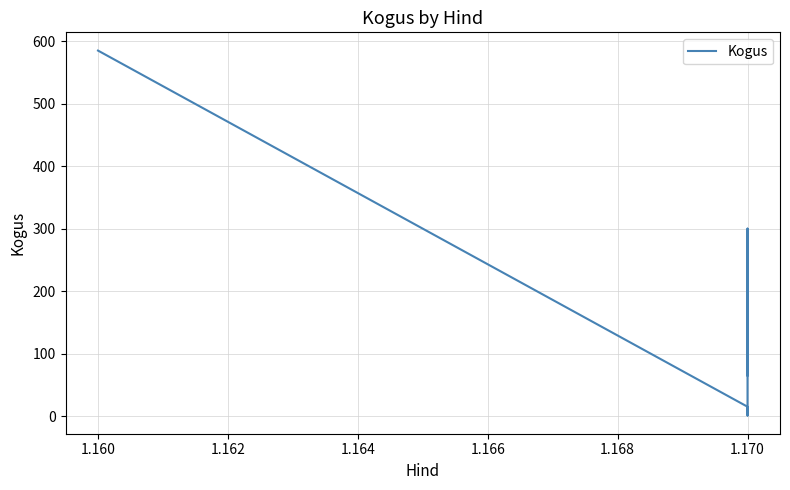

What is the sum of the values at 1.160 and 1.170?

885